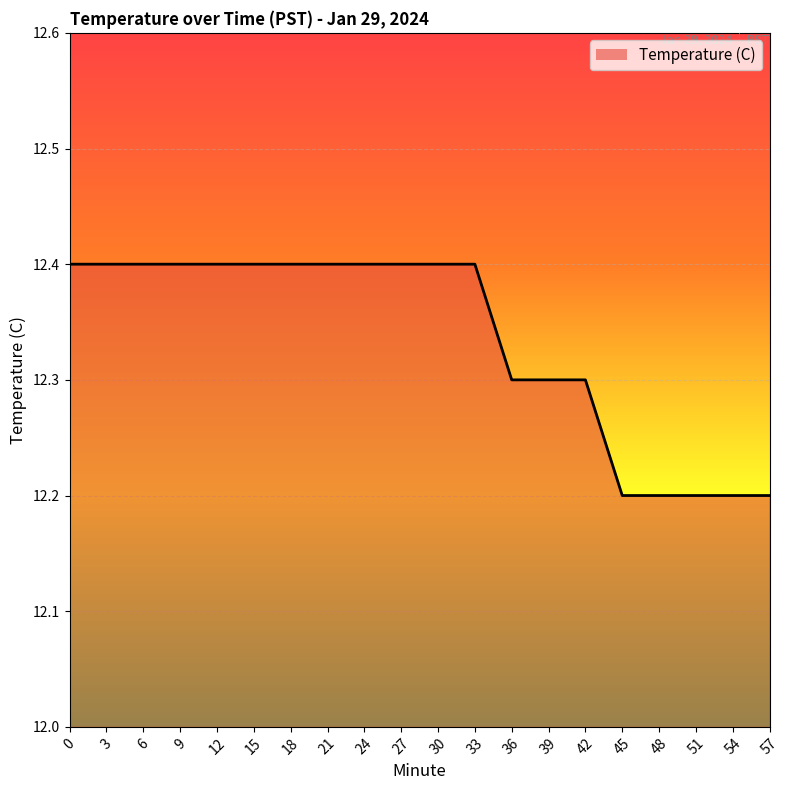

The value at 57 is 4.4. True or false?

False